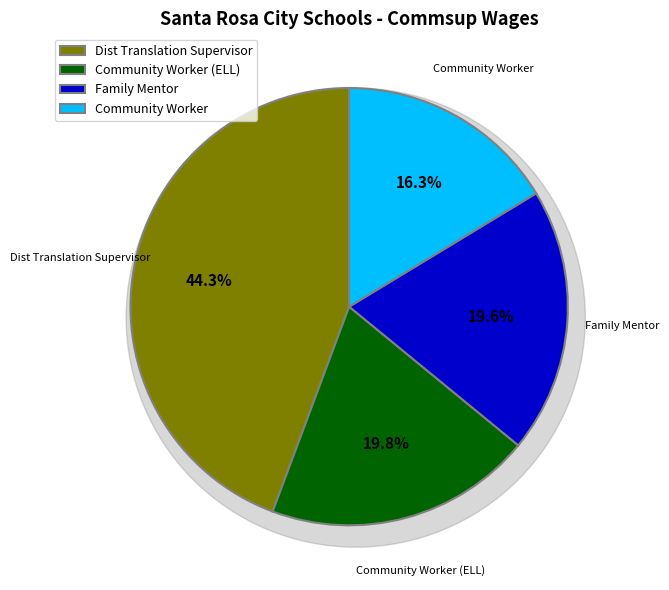

What is the ratio of the value at Family Mentor to the value at Community Worker (ELL)?

1.0